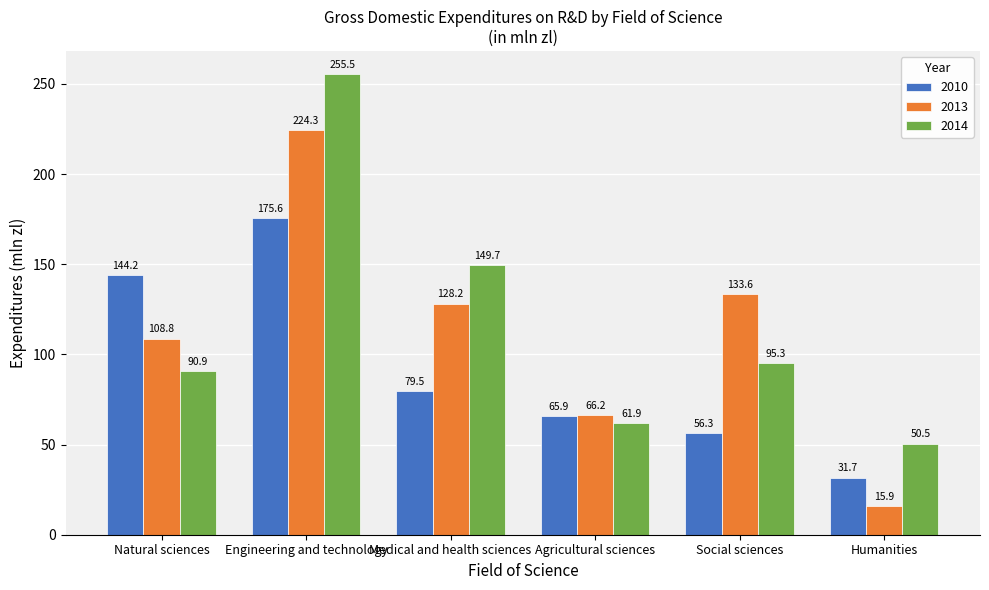

Are the bars grouped side by side (vs. stacked)?

Yes